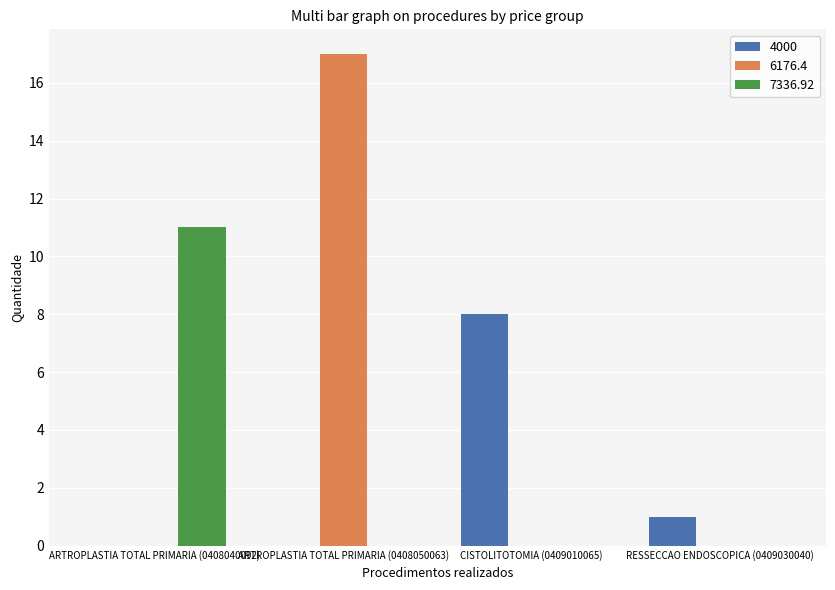

Are the bars grouped side by side (vs. stacked)?

Yes